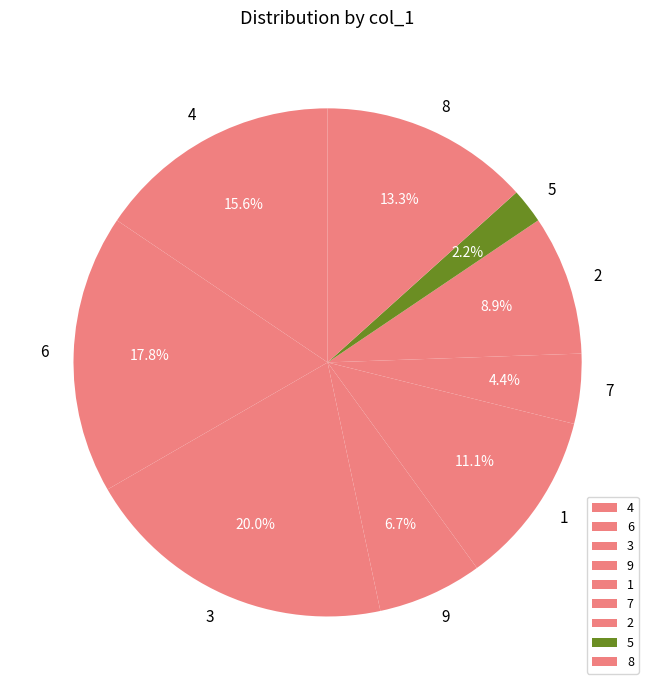

Does 2 account for over 50% of the chart?

No